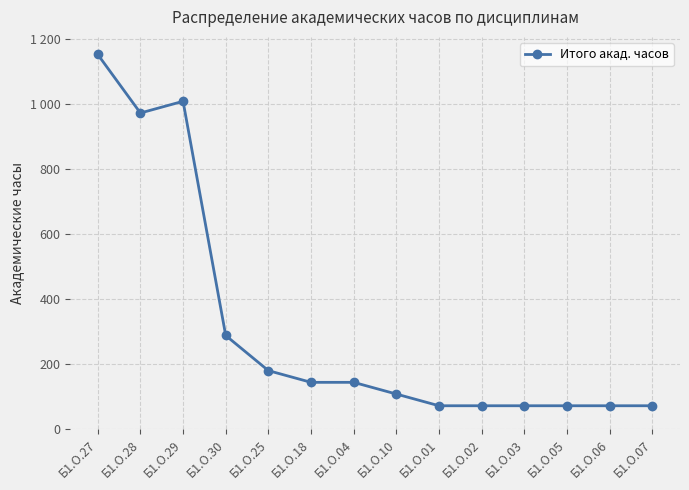

Reading left to right, list all the values displayed in this chart.

1152	972	1008	288	180	144	144	108	72	72	72	72	72	72